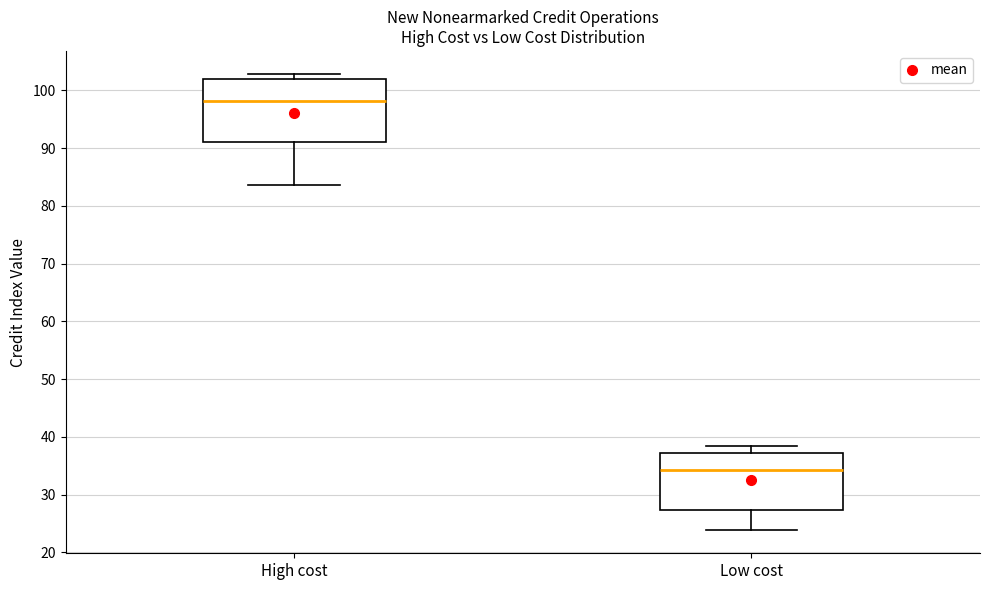

Reading left to right, read every box against the y-axis: the position of its median line, the range the box covers, and the ends of its whiskers. The values are not printed on the chart, so give them approximately, as read against the axis.

High cost: median 98, box 91 to 102, whiskers 84 to 103
Low cost: median 34, box 27 to 37, whiskers 24 to 38